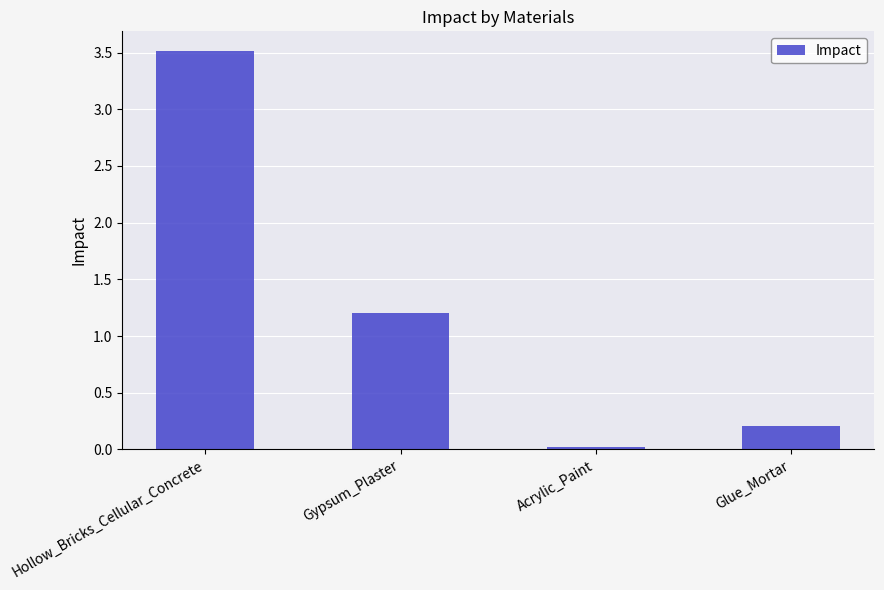

What is the change in value from Hollow_Bricks_Cellular_Concrete to Glue_Mortar?

-3.3